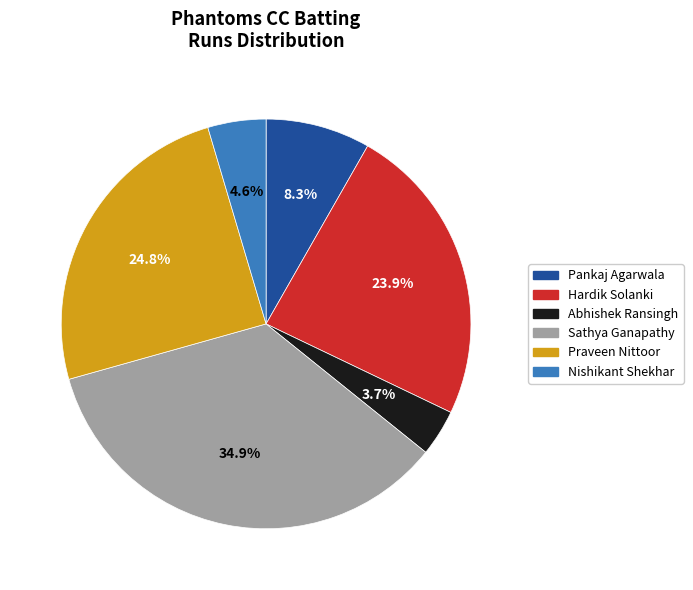

Which slice is the smallest?

Abhishek Ransingh